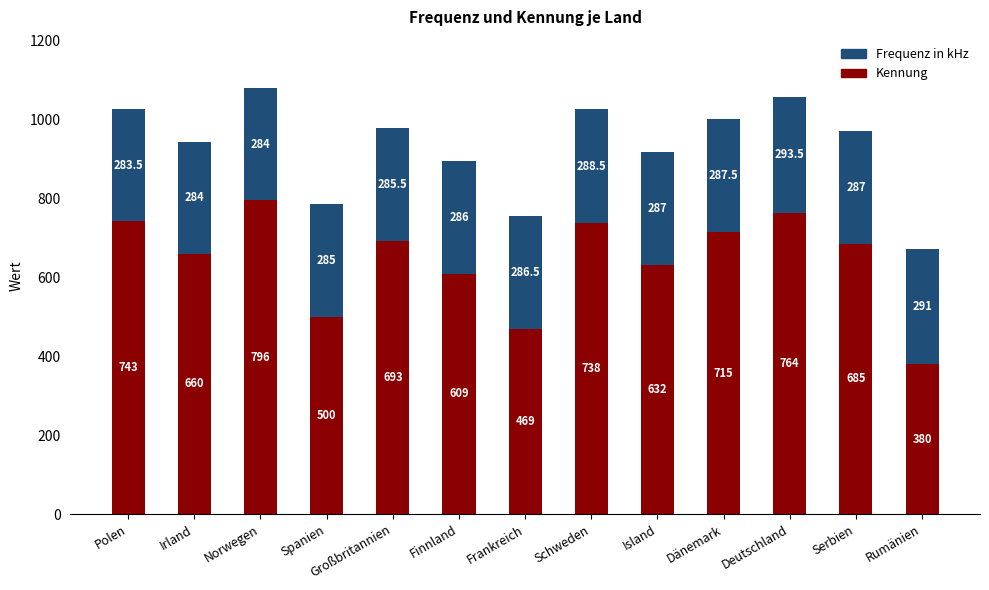

Count the number of categories in the chart.

13